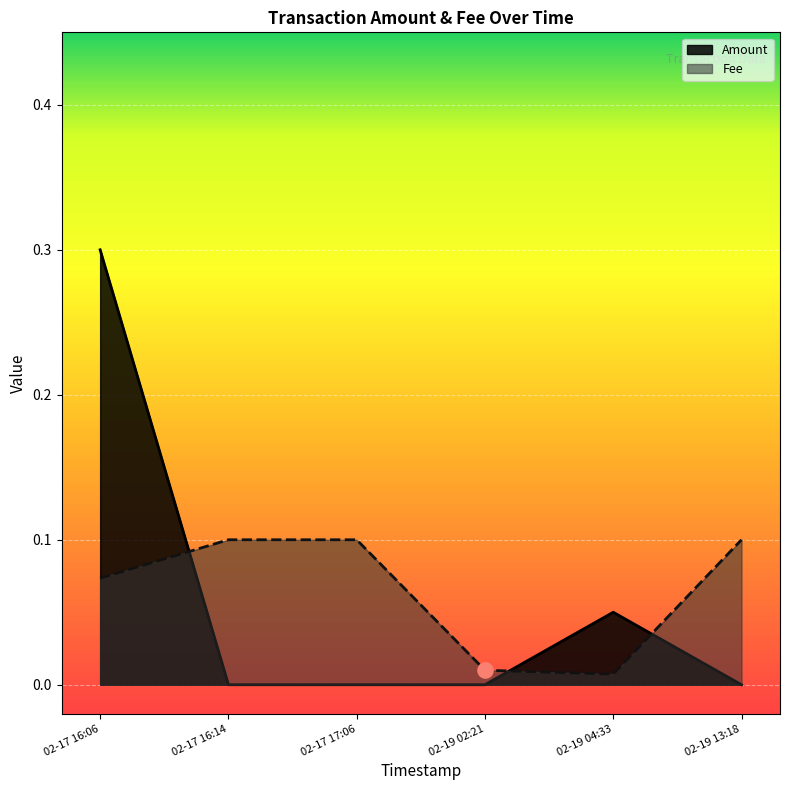

What are all the series names shown in the legend?

Amount, Fee